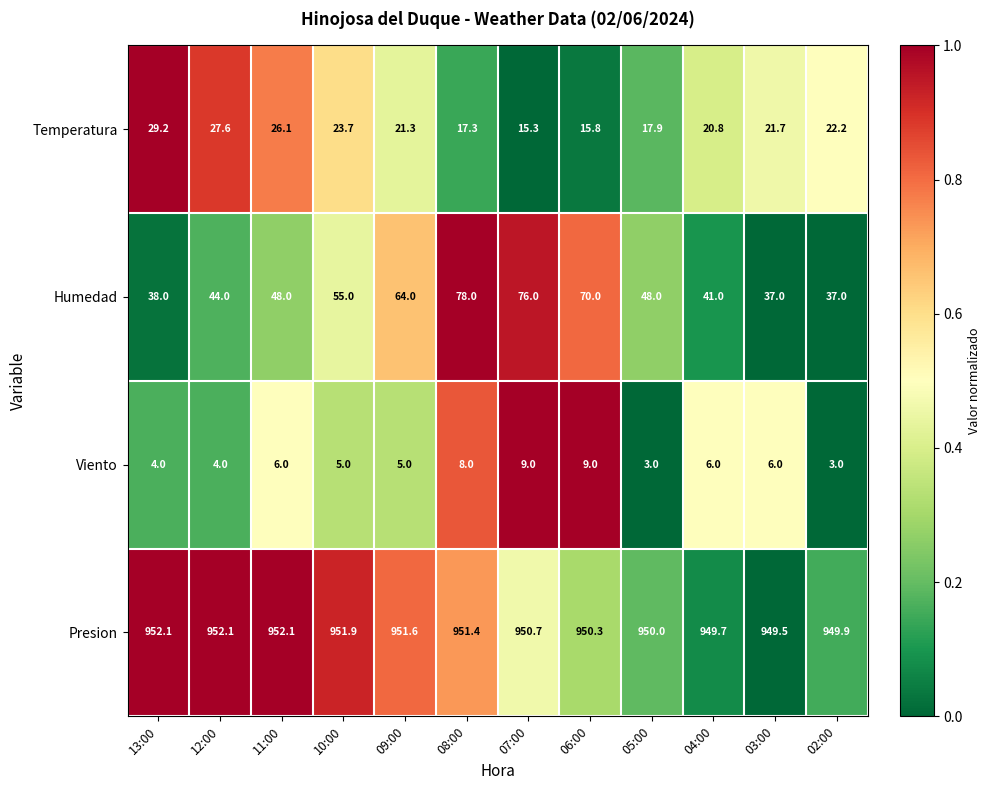

What is the sum of all Temperatura values?

258.9